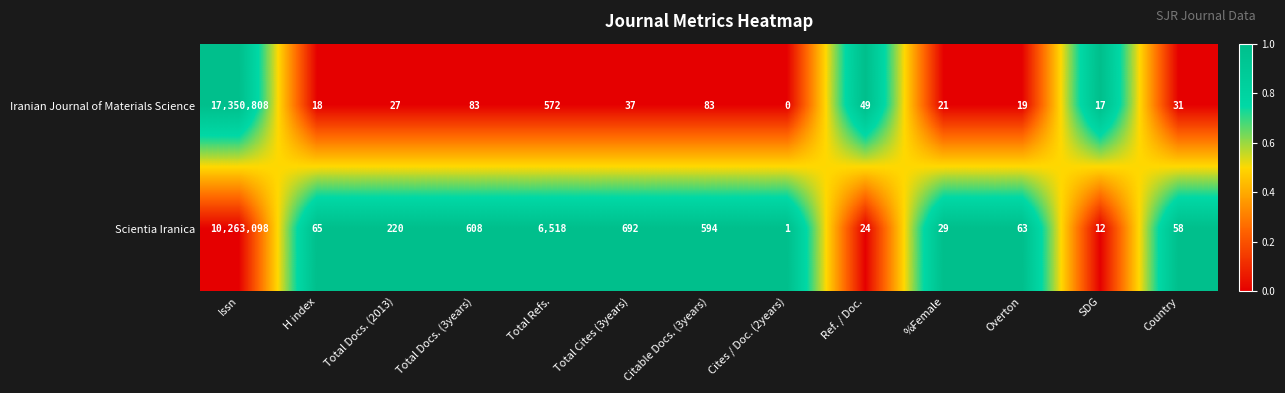

What is the total value across all series at Cites / Doc. (2years)?

1